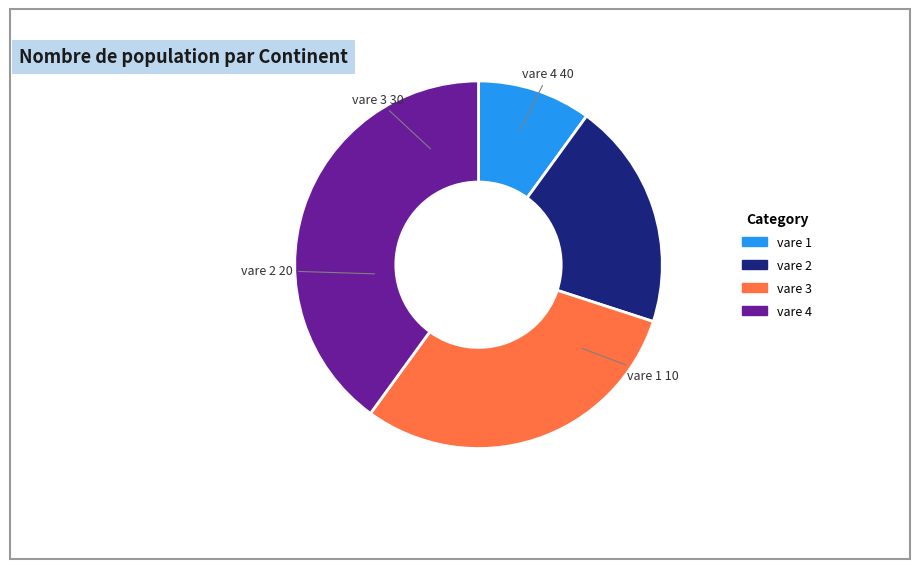

True or false: vare 1 accounts for 10% of the total.

True